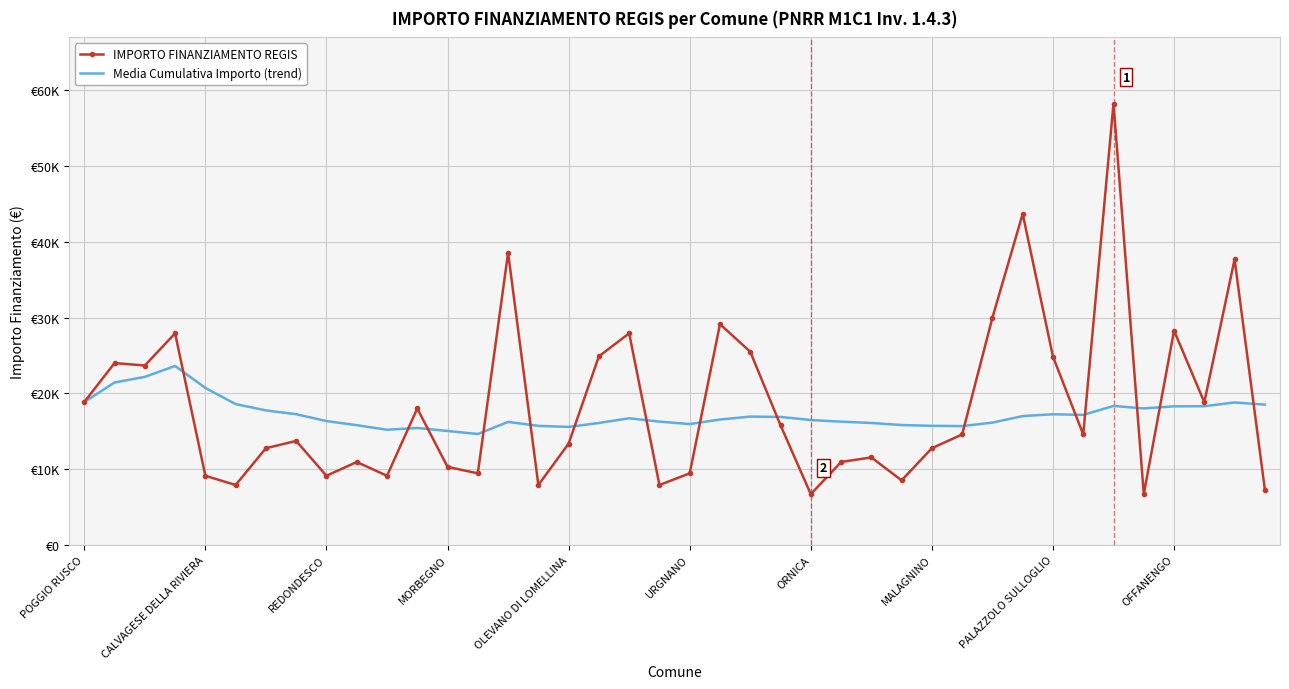

How many times do Media Cumulativa Importo (trend) and IMPORTO FINANZIAMENTO REGIS cross each other?

15